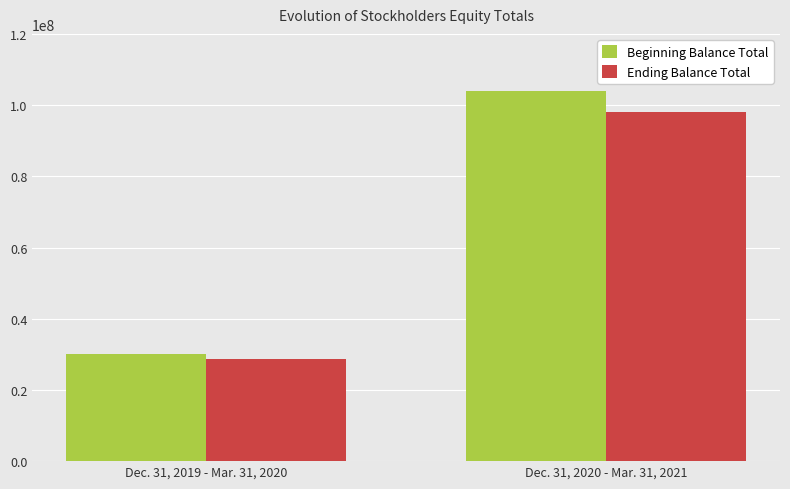

The value of Ending Balance Total at Dec. 31, 2020 - Mar. 31, 2021 is 59156005. True or false?

False